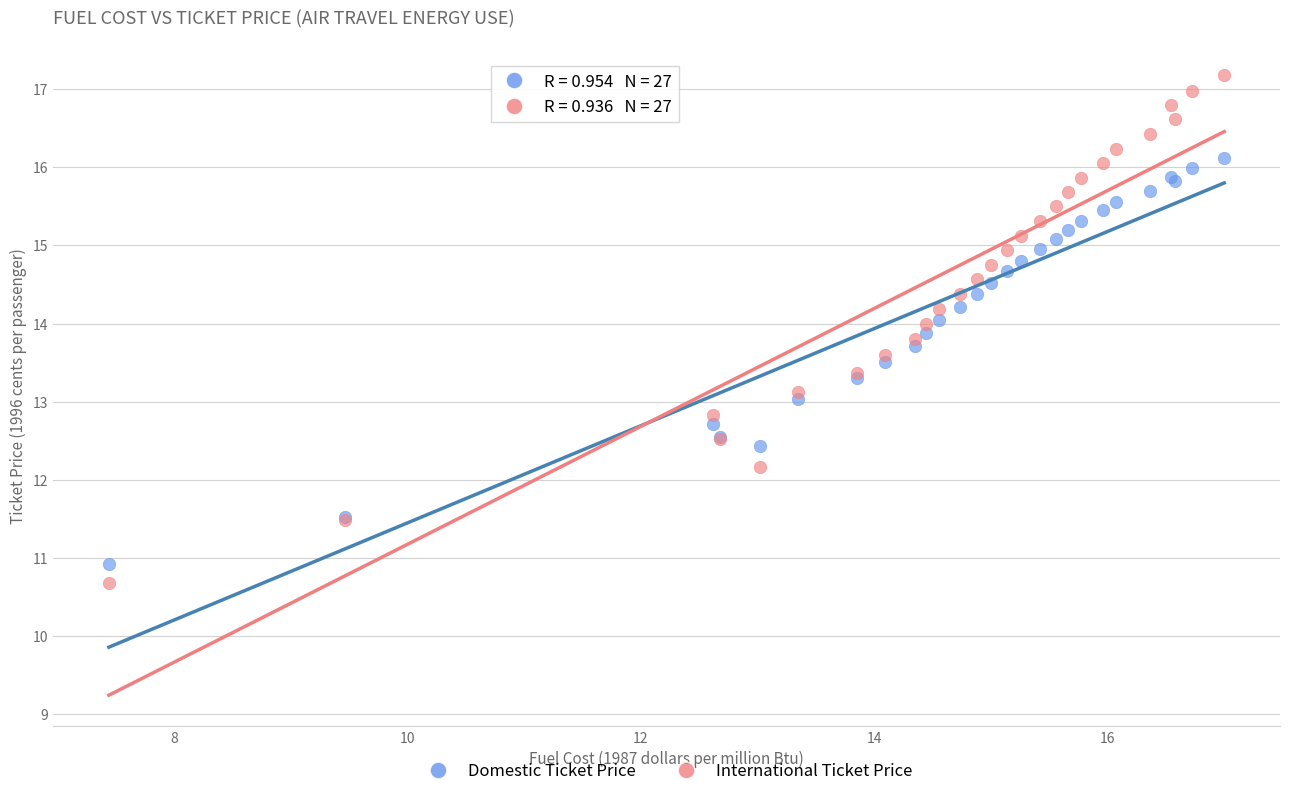

Which series reaches the maximum Y coordinate?

International Ticket Price